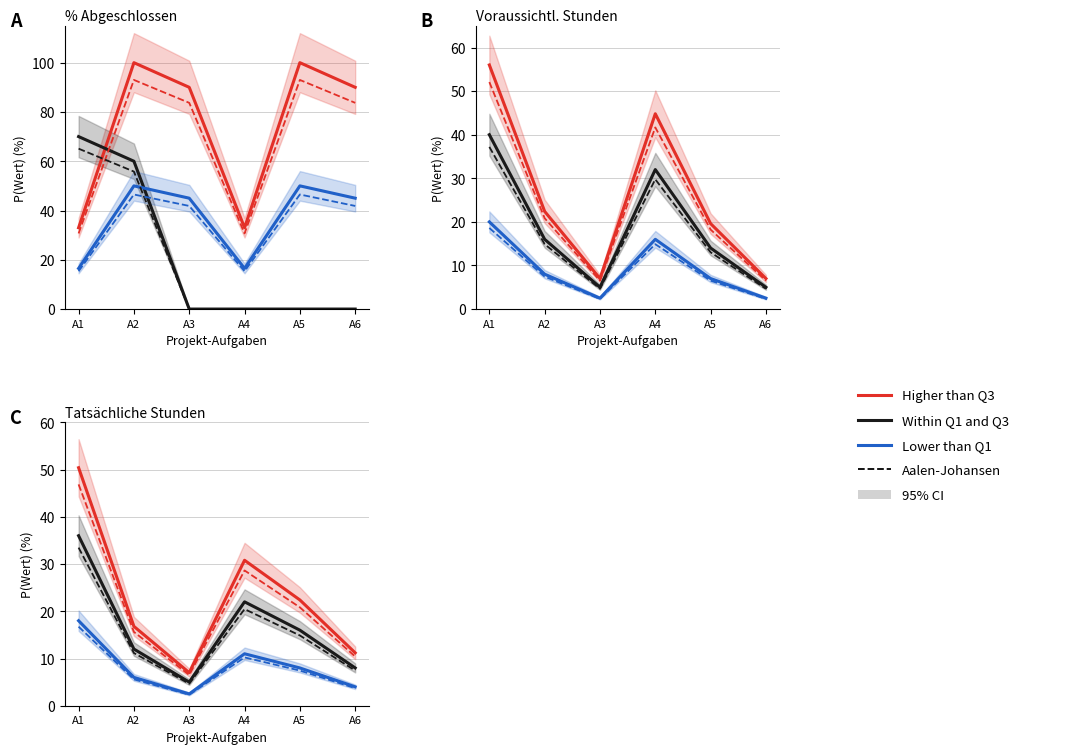

List the labels in order of Higher than Q3 value, smallest first.

A3, A6, A2, A5, A4, A1